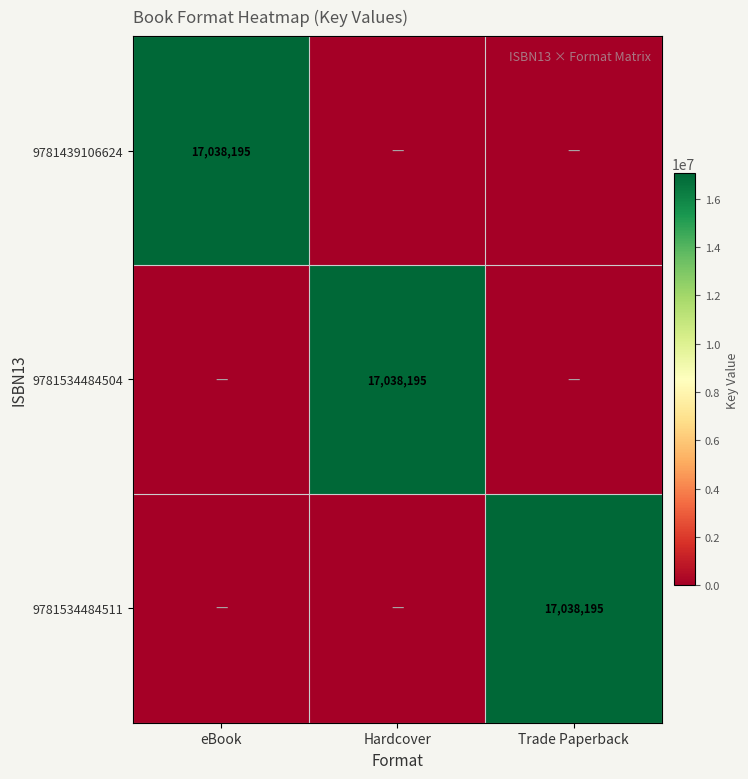

Is it true that 9781534484504 equals 24322442 at Hardcover?

False